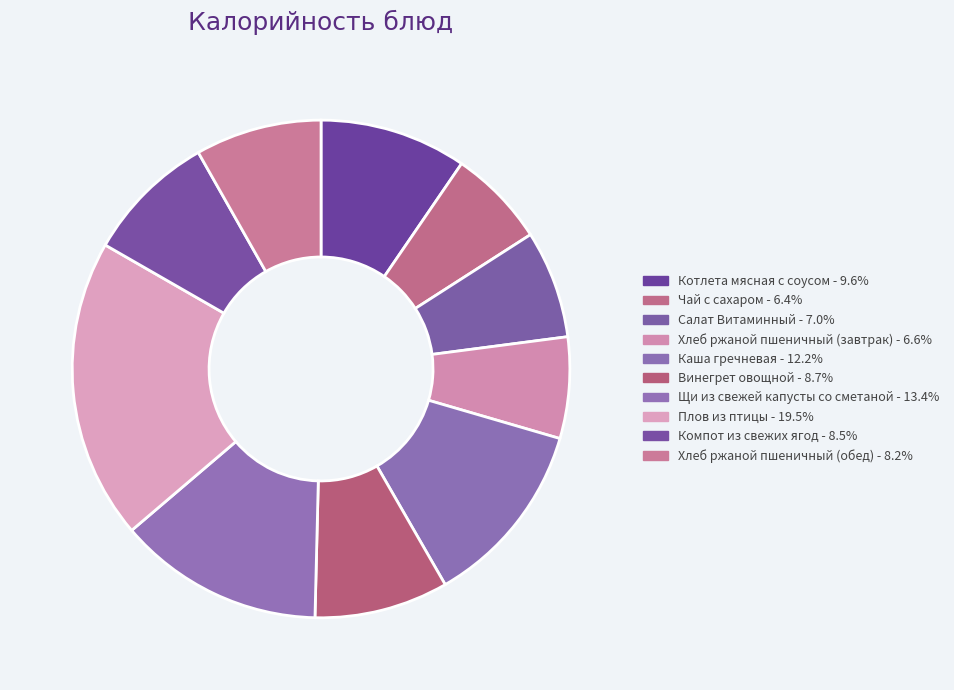

Is Каша гречневая the majority of the pie?

No